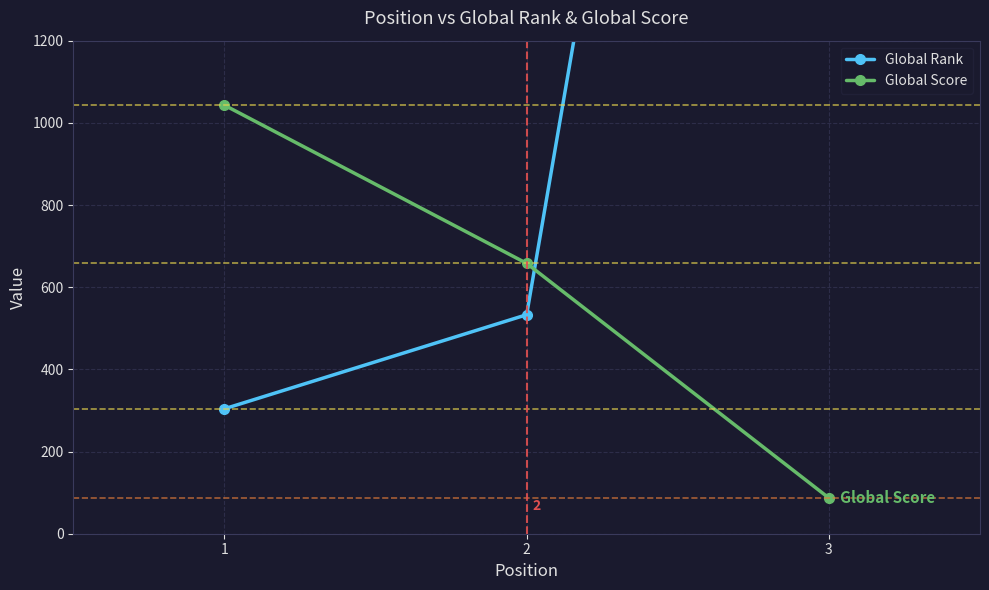

Reading left to right, what are all the values shown in this chart?

Global Rank: 304	533	4807
Global Score: 1043	658	87